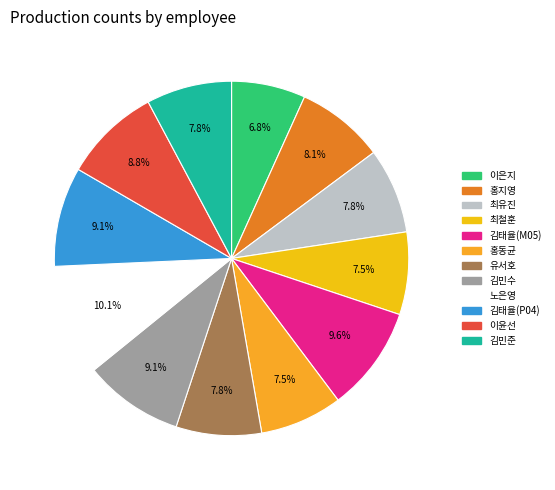

Does 김태율(M05) account for over 50% of the chart?

No